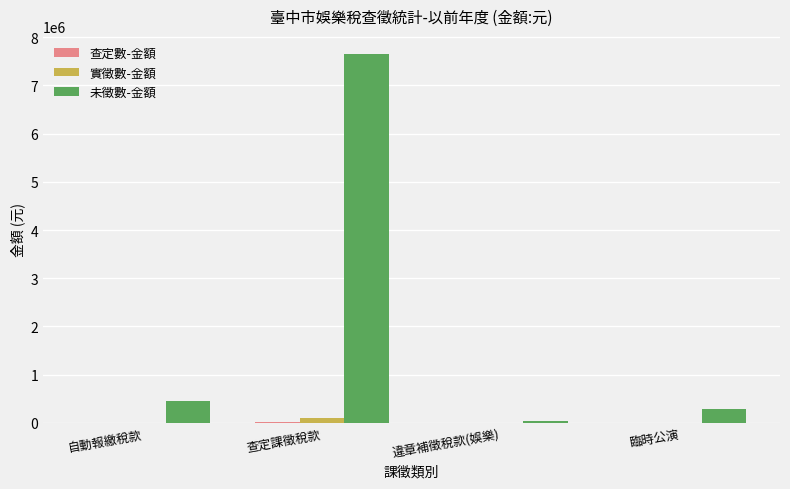

How many distinct data groups are displayed?

3